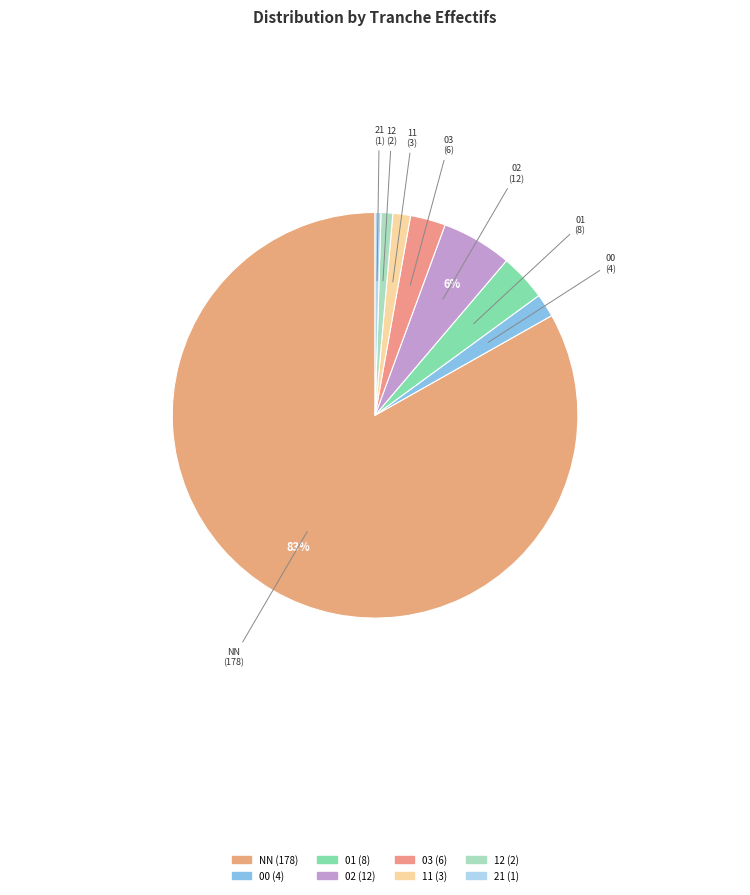

Which has a higher value, 12 or 00?

00